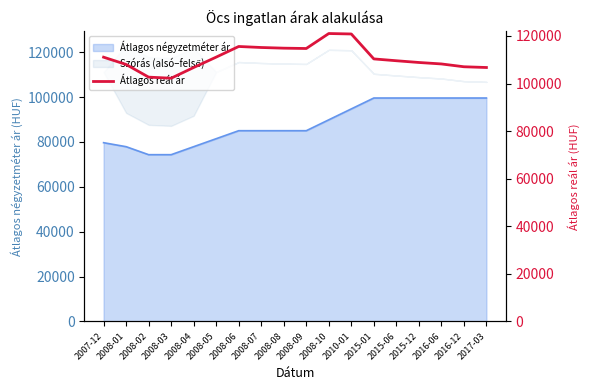

What is the label of the 1st point from the left?

2007-12